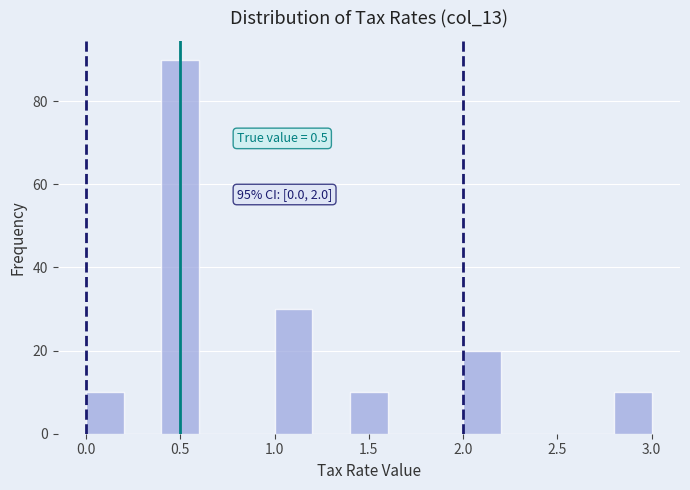

Over which range of the x-axis is the bar tallest?

0.4 to 0.6